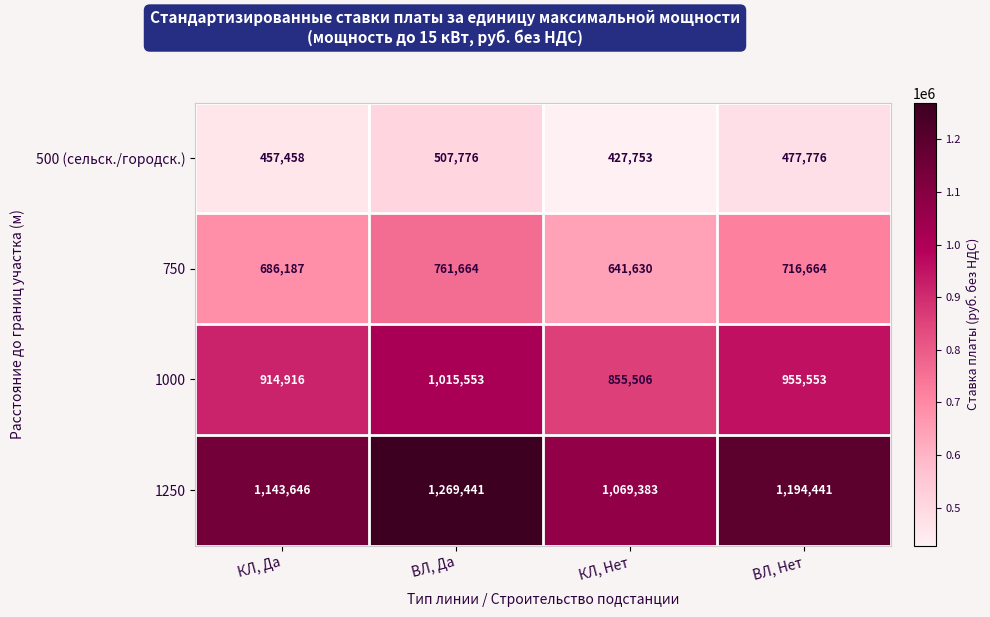

Which category has the highest value across all series?

ВЛ, Да